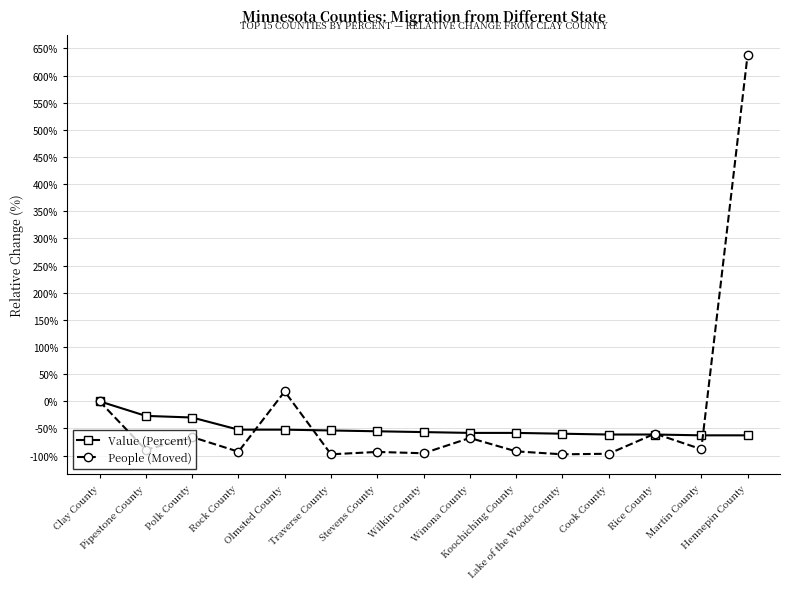

Rank the series by their maximum value, from lowest to highest.

Value (Percent), People (Moved)